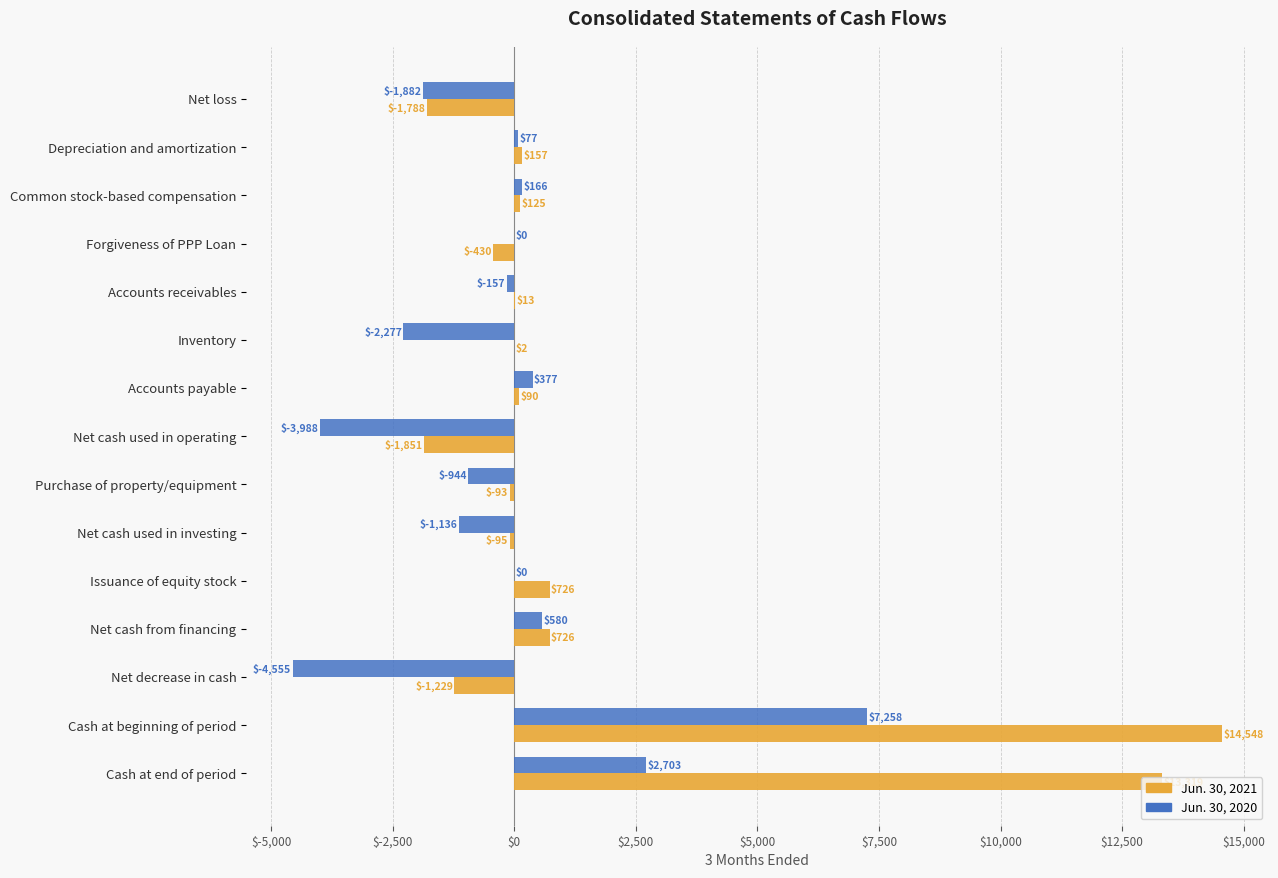

What is the total value across all series at Accounts payable?

467